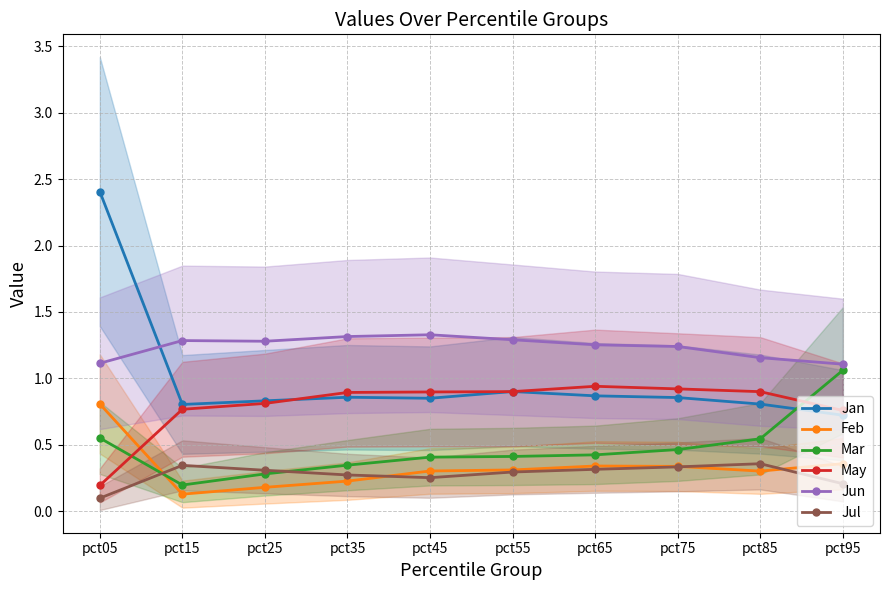

How many interior local peaks does the Jun series have?

2